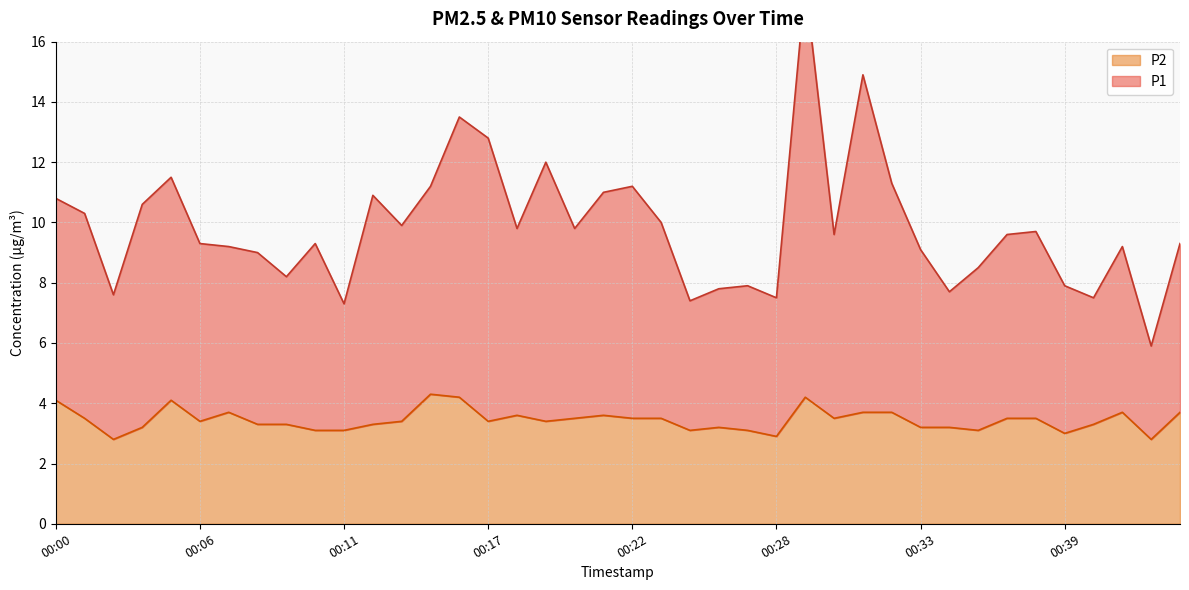

What is the smallest value displayed?

2.8